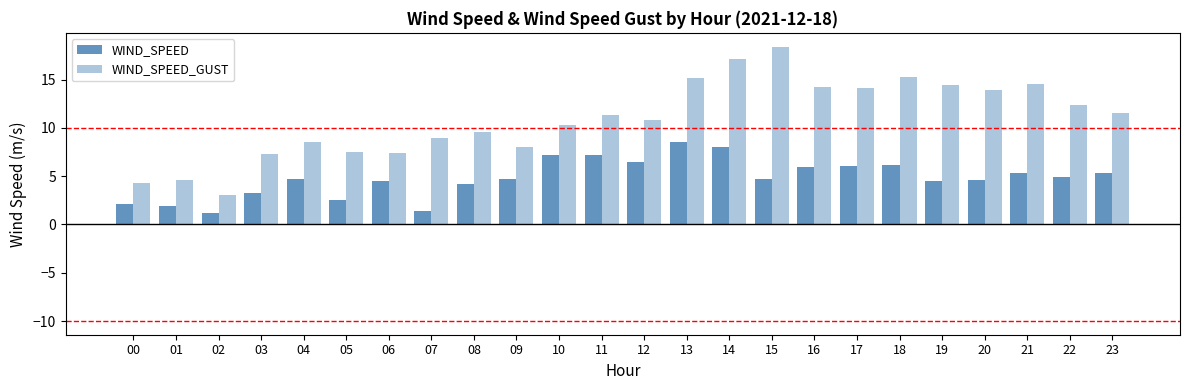

How many categories are shown in the chart?

24